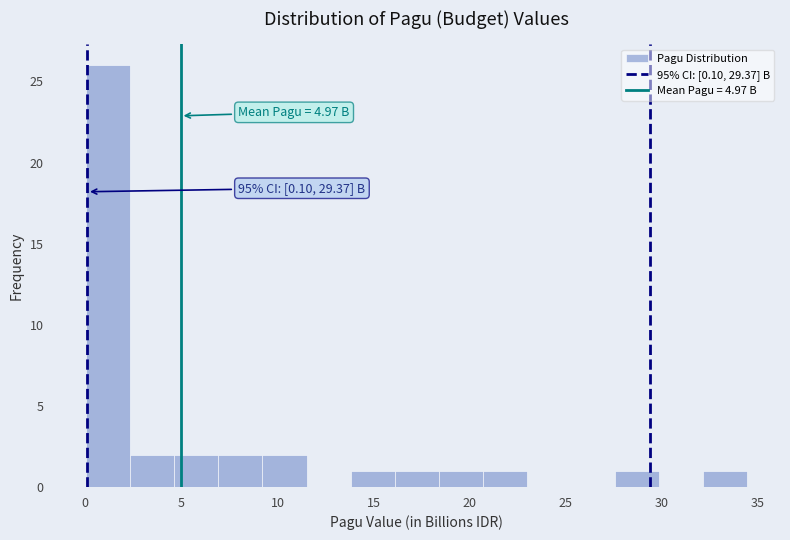

Over which range of the x-axis is the bar tallest?

0.0 to 2.5